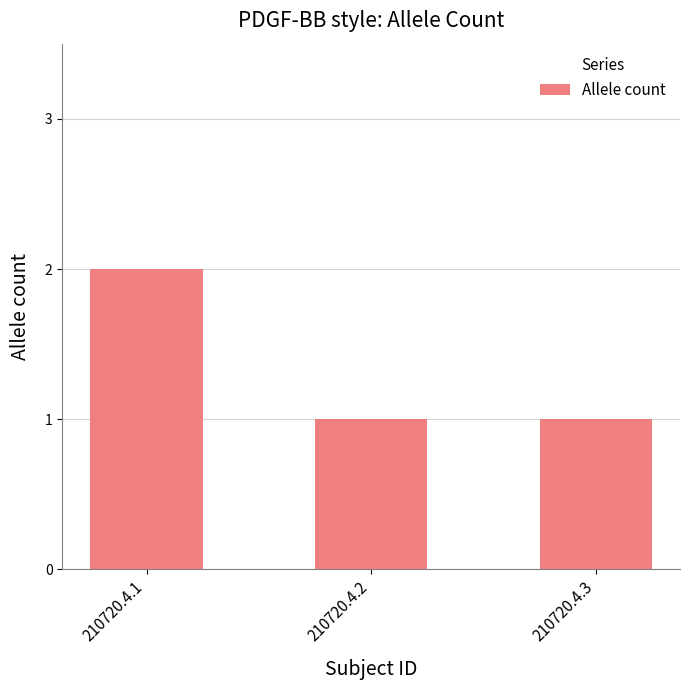

Reading left to right, list all the values displayed in this chart.

2	1	1